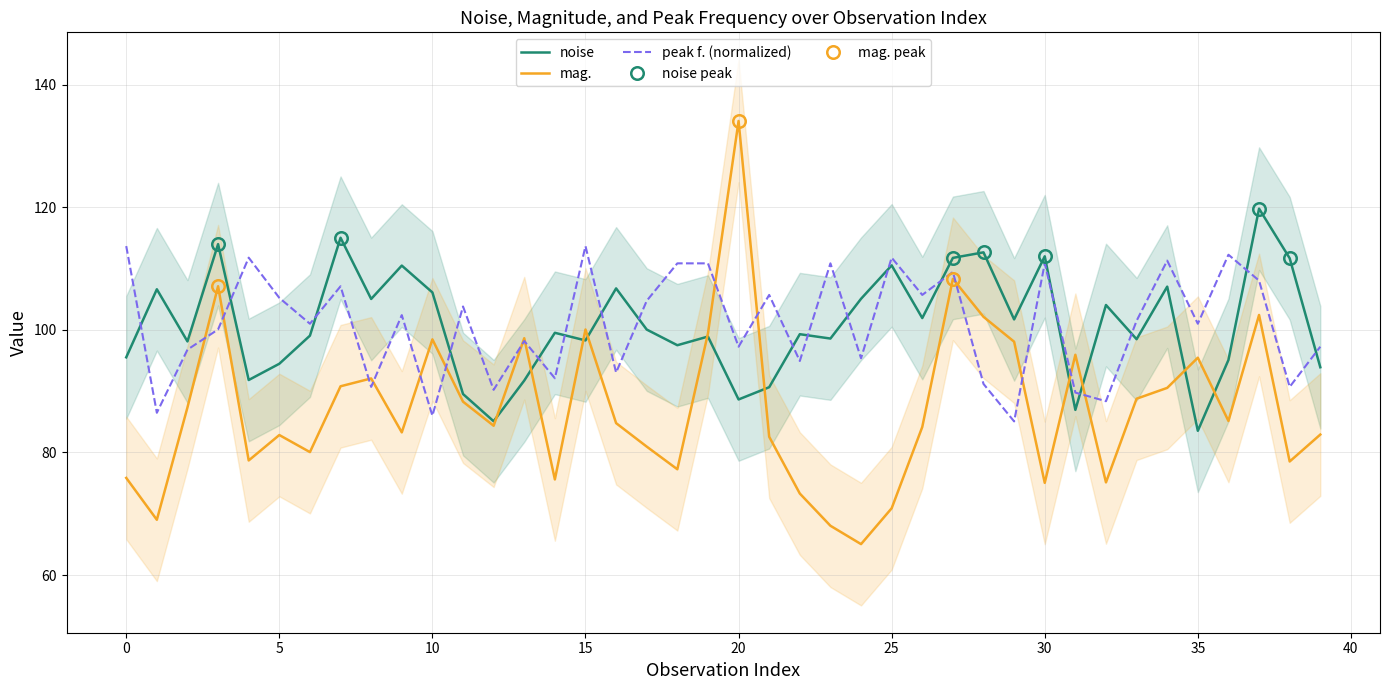

What is the average value of the peak f. series?

100.9